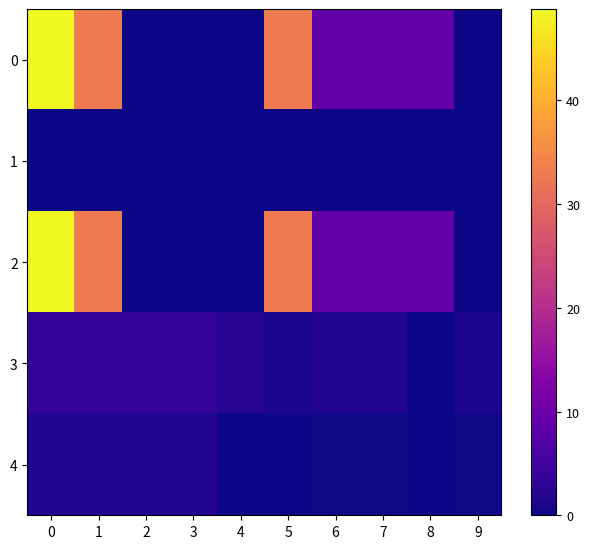

At 4, list the series in order from largest to smallest.

3, 0, 1, 2, 4